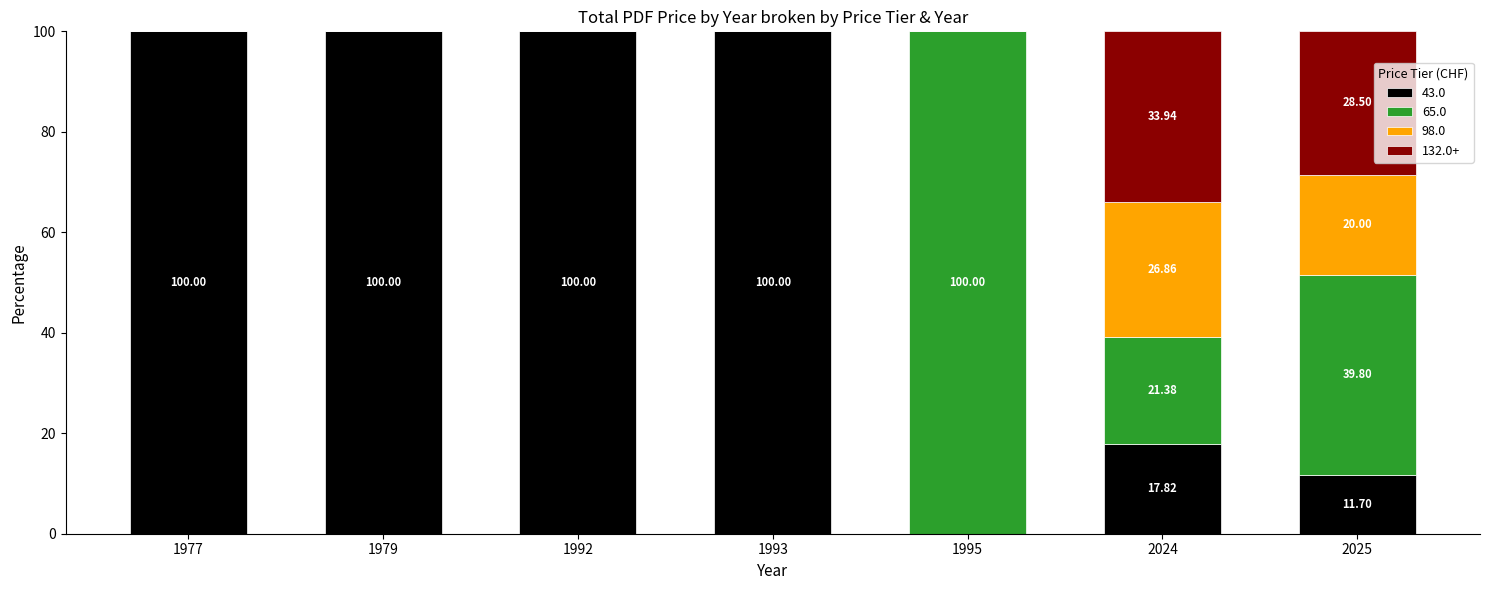

What are all the series names shown in the legend?

43.0, 65.0, 98.0, 132.0+